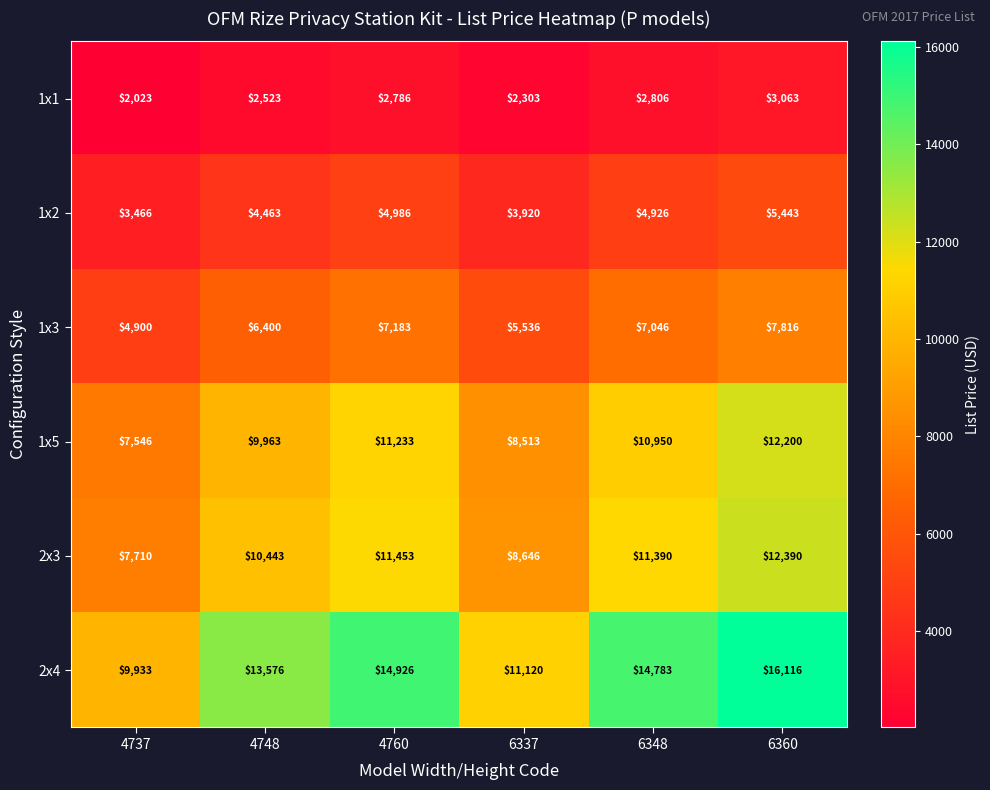

Between 4737 and 6348, which series saw the biggest shift?

2x4